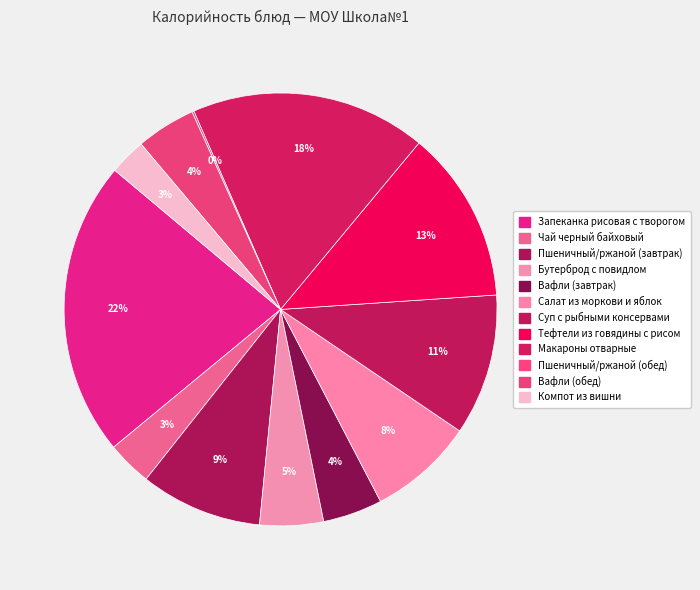

What is the smallest slice in the pie chart?

Пшеничный/ржаной (обед)